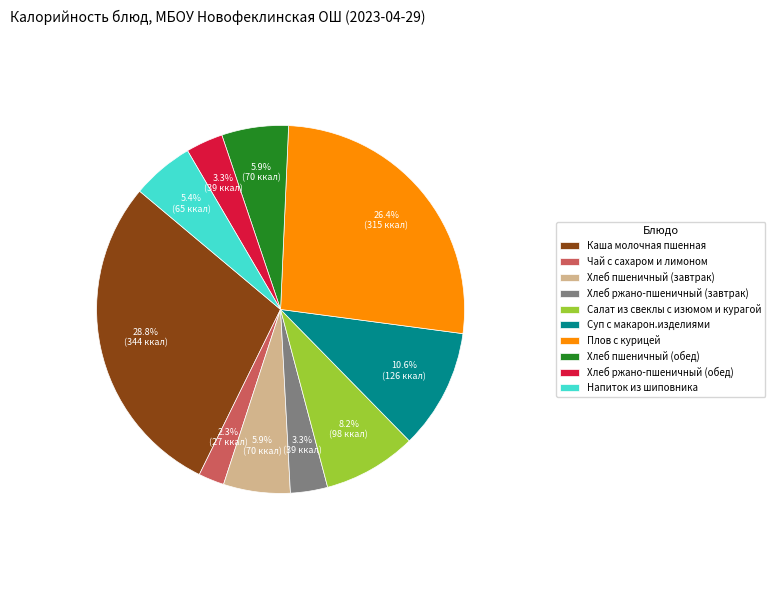

What percentage is the Хлеб пшеничный (завтрак) slice, to the nearest percent?

6%